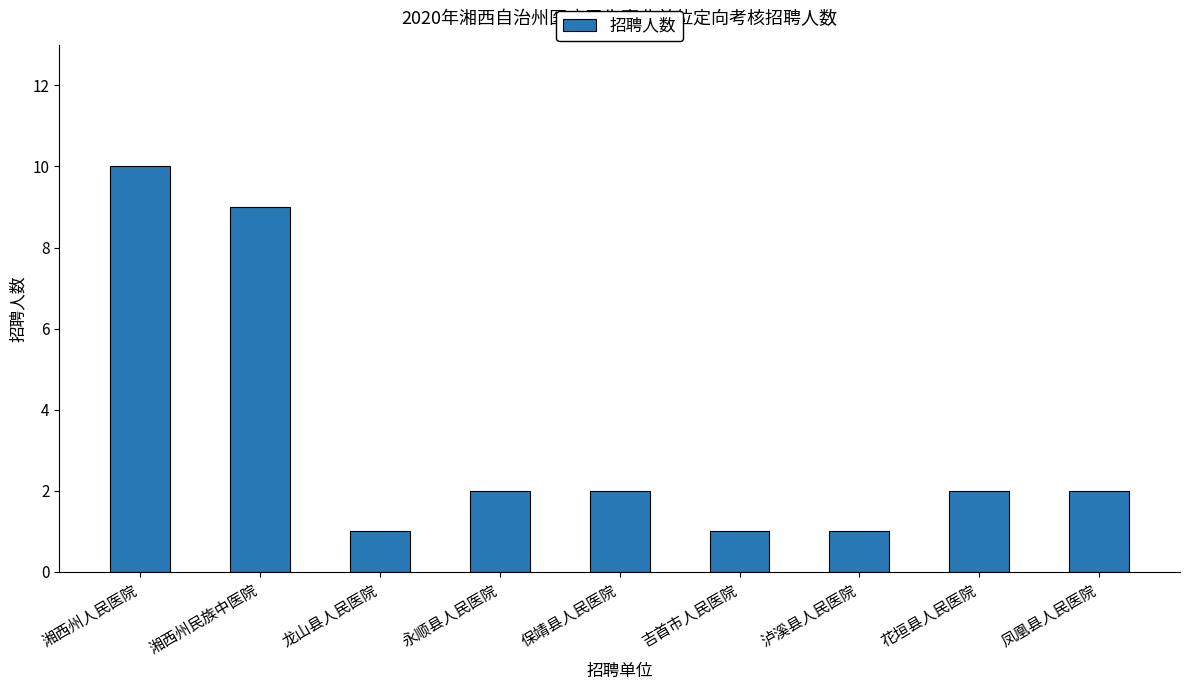

How many values are between 1 and 2?

7